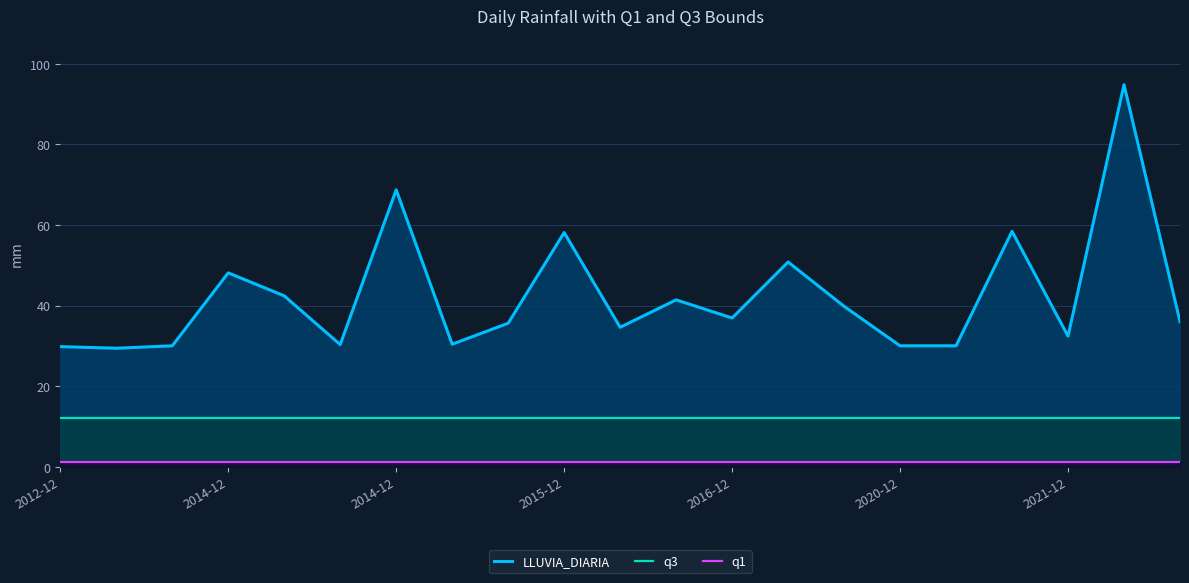

What is the minimum value shown in the chart?

1.2